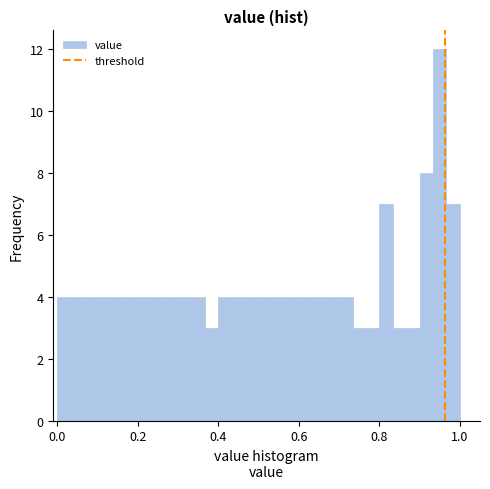

Read against the x-axis, roughly where is the centre of the tallest bar?

0.96